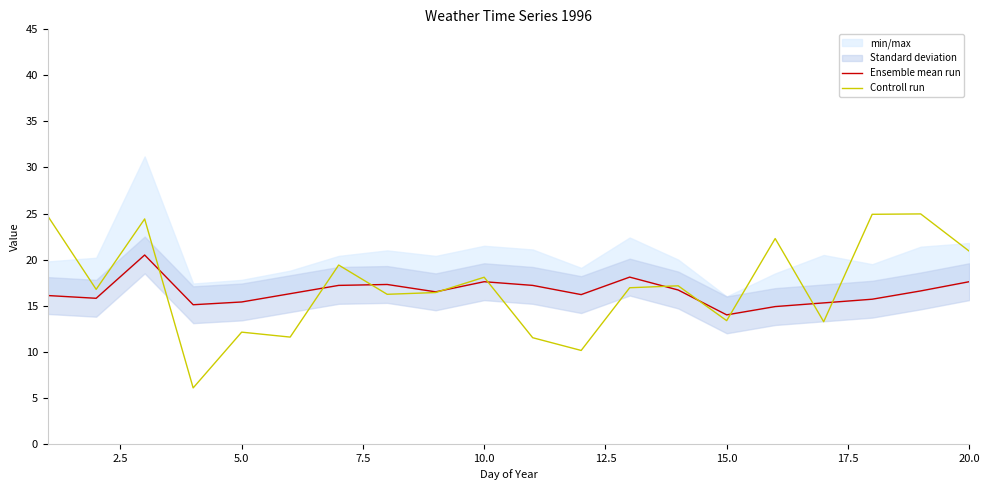

Rank the series by their average value, from highest to lowest.

Controll run, Ensemble mean run